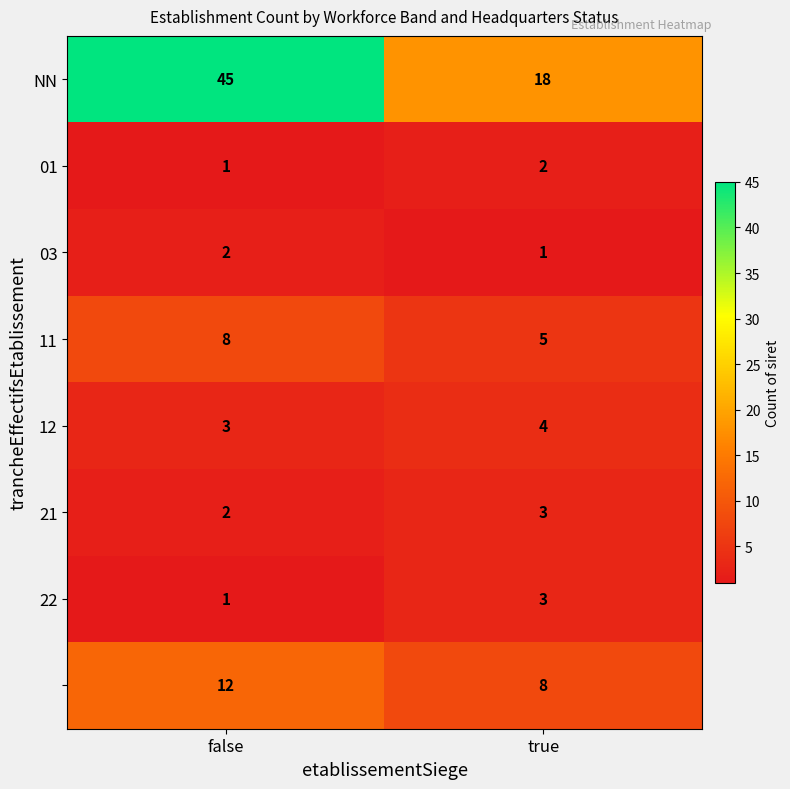

At which category is the sum across all series the highest?

false